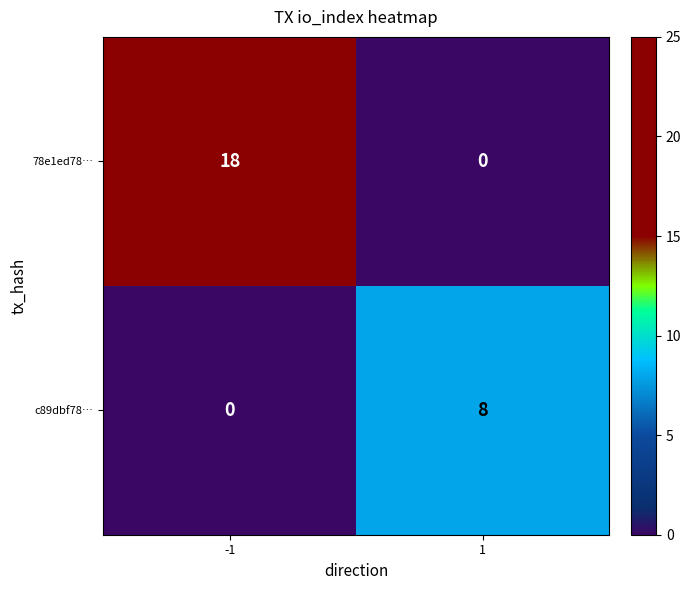

What is the greatest value displayed?

18